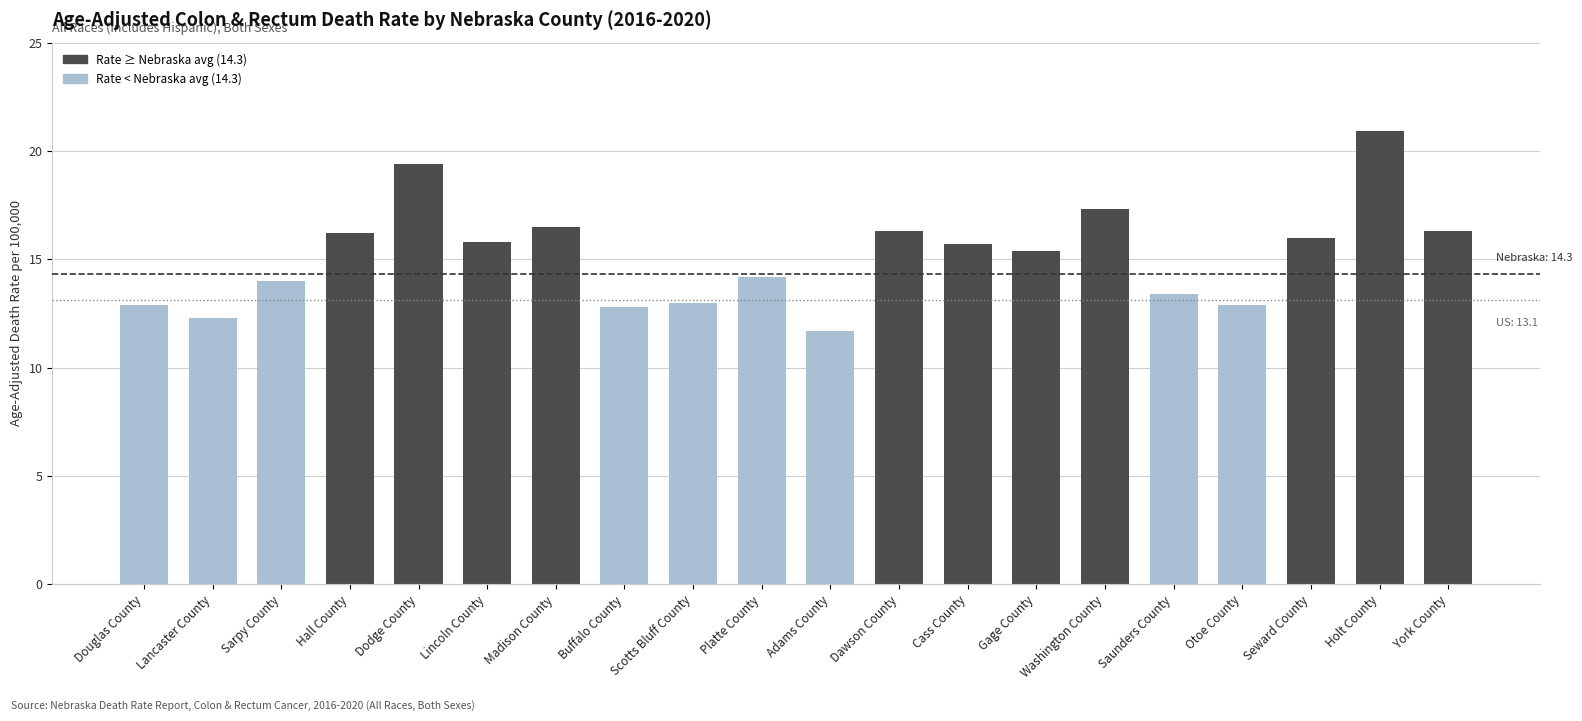

The value at Otoe County is 22.3. True or false?

False